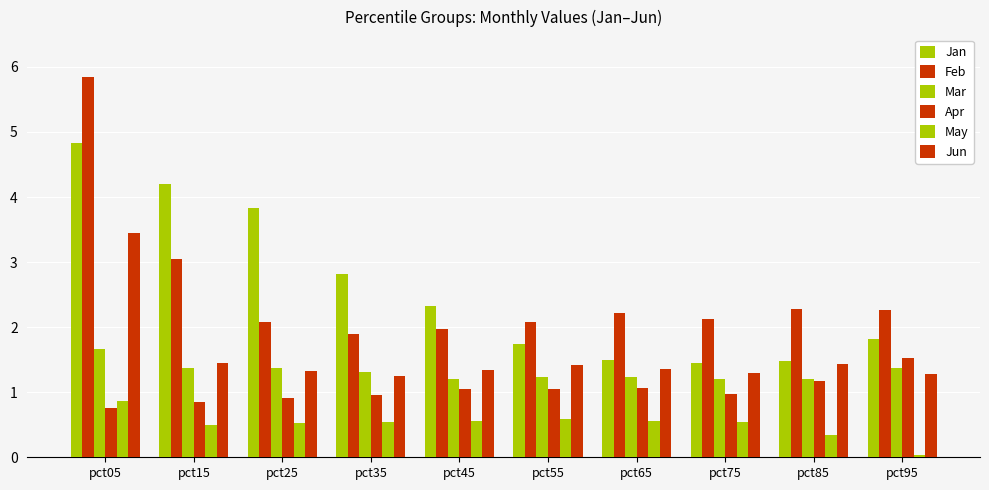

How many values in the Jan series exceed 2?

5